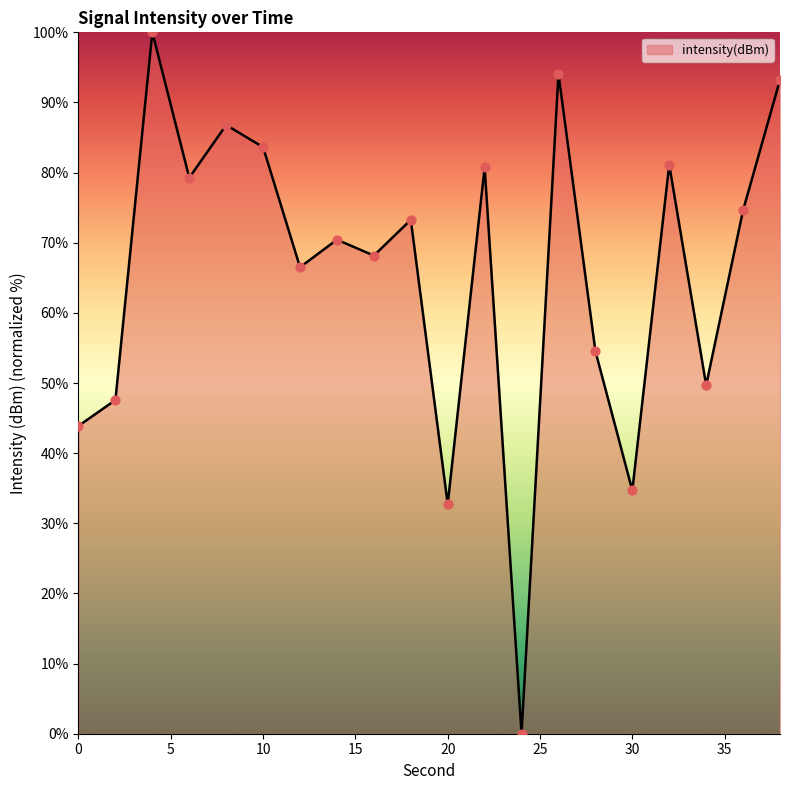

What is the difference between the maximum and minimum values?

100.0